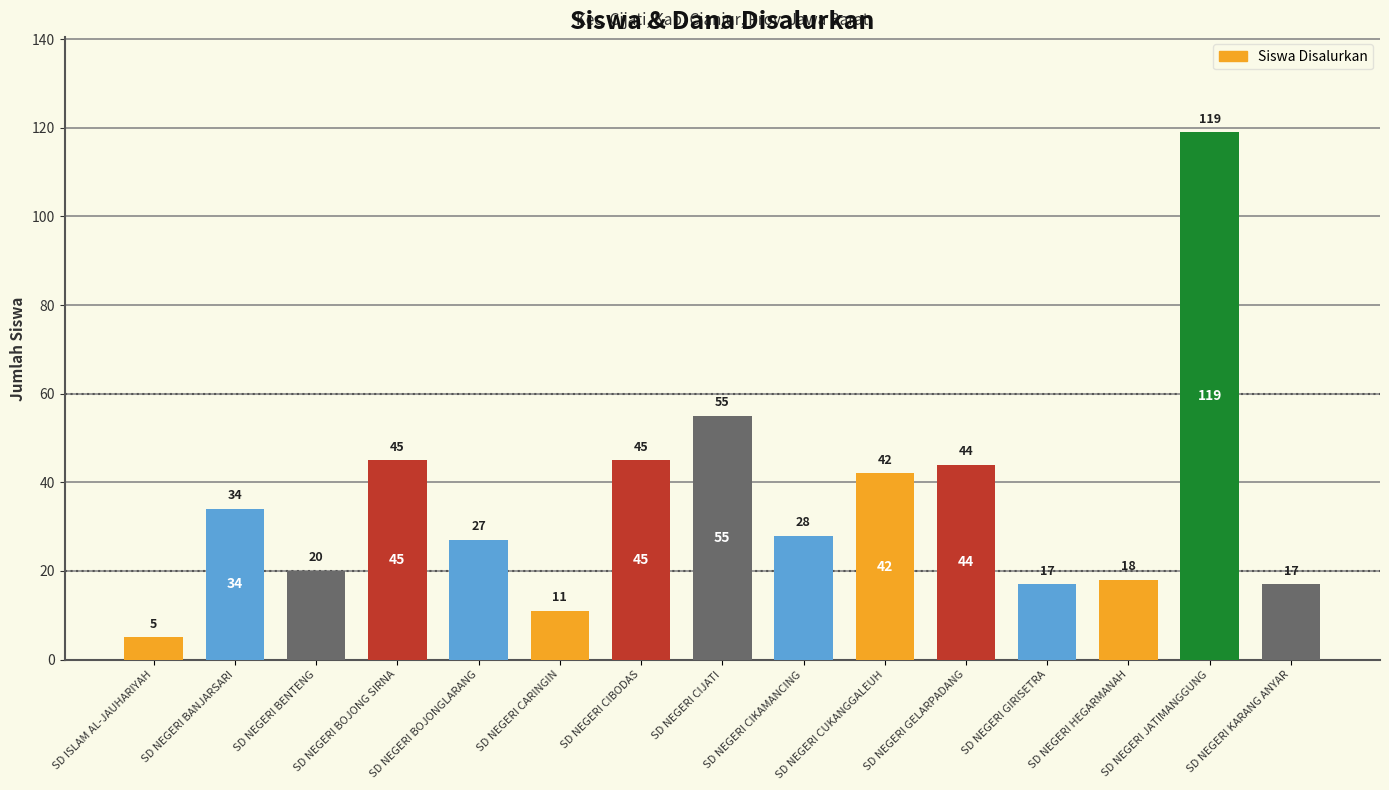

Does the chart contain stacked bars?

No